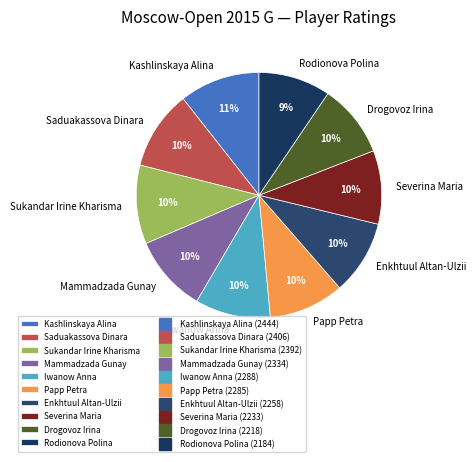

To the nearest percent, what is the average slice percentage?

10%